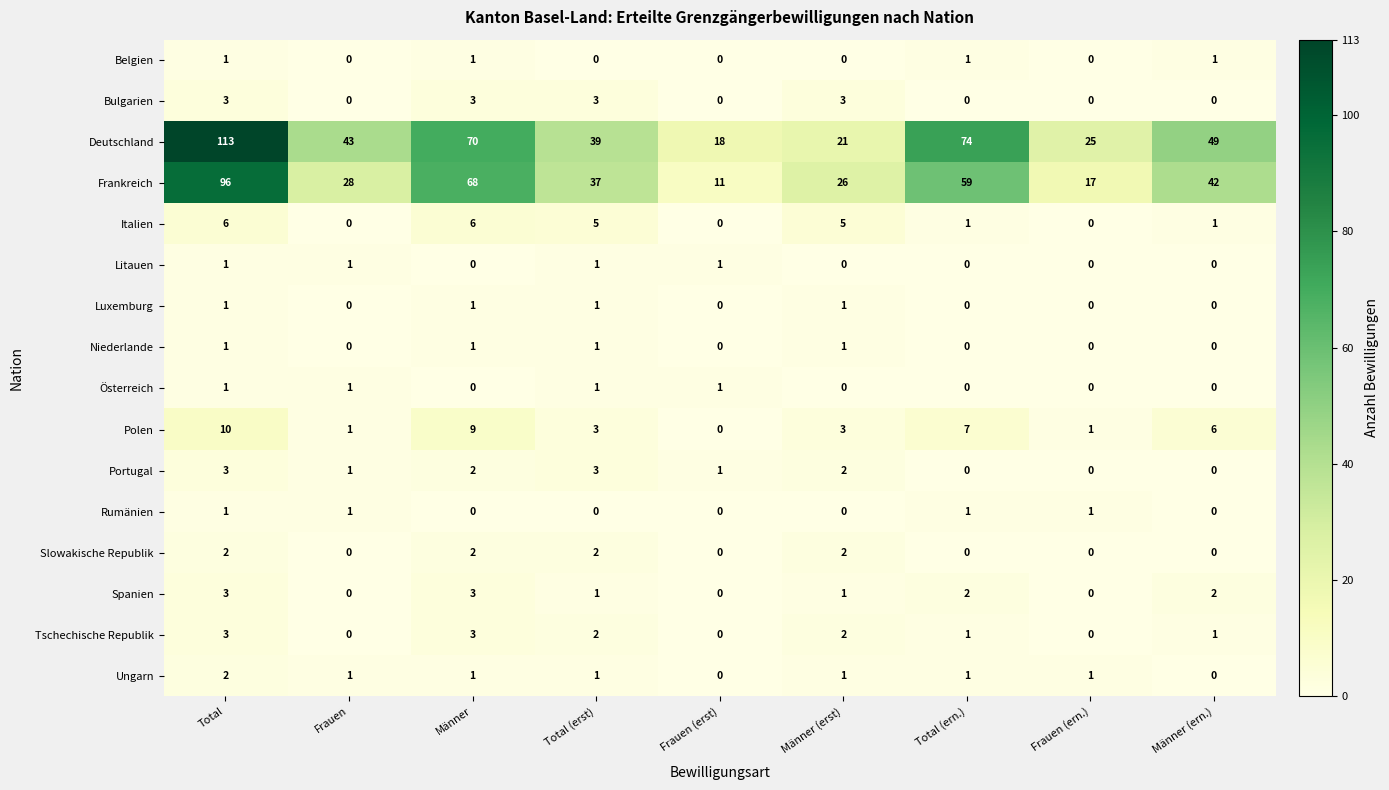

What is the spread (max minus min) of values at Männer (erst)?

26